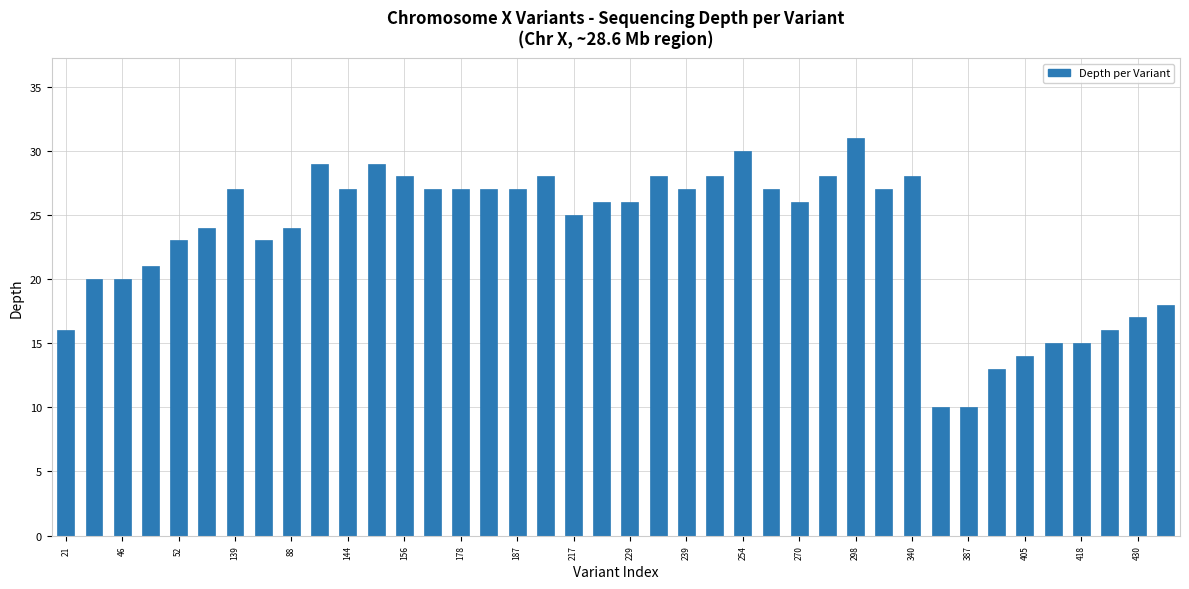

What is the greatest value displayed?

31